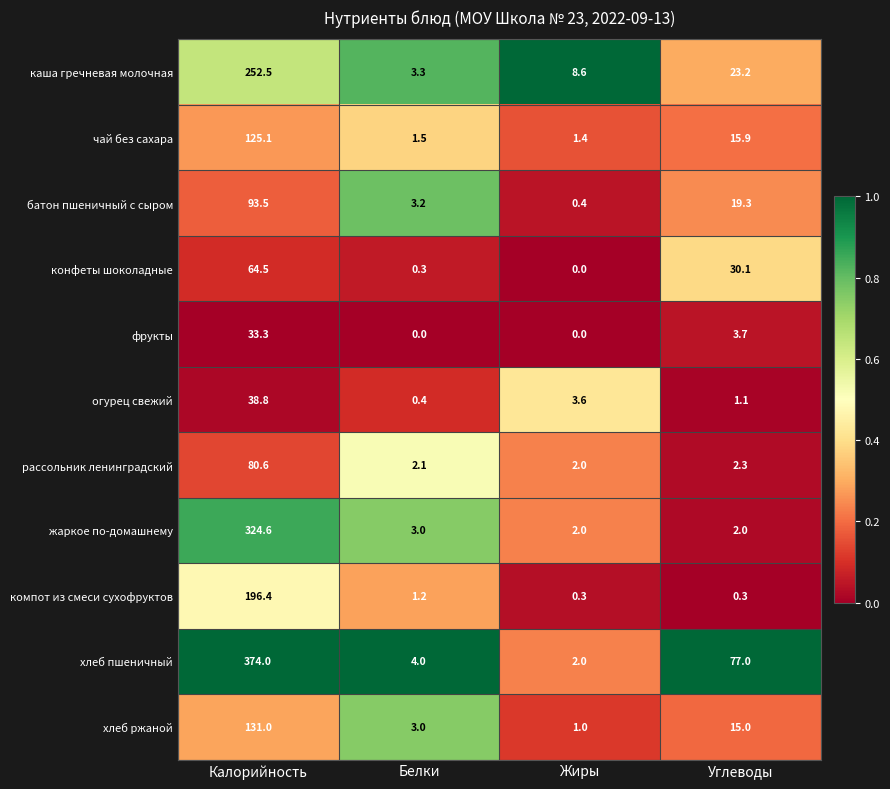

What is the highest value of the компот из смеси сухофруктов series?

196.4